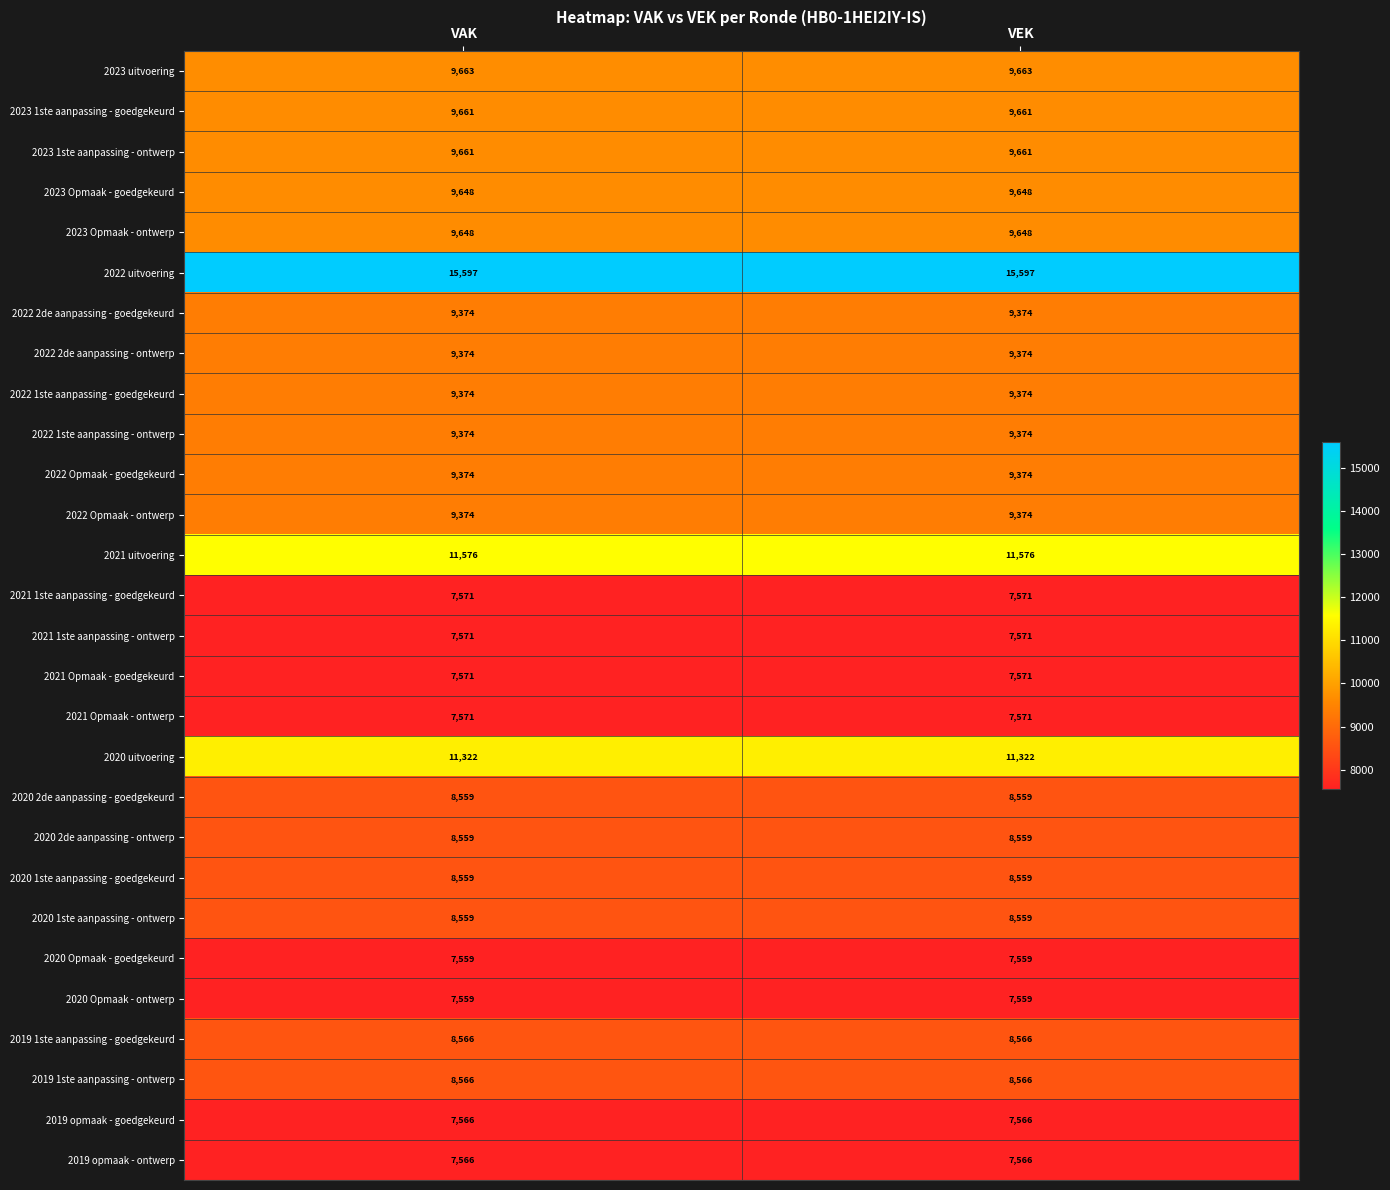

Is it true that 2019 1ste aanpassing - ontwerp equals 8566 at VEK?

True